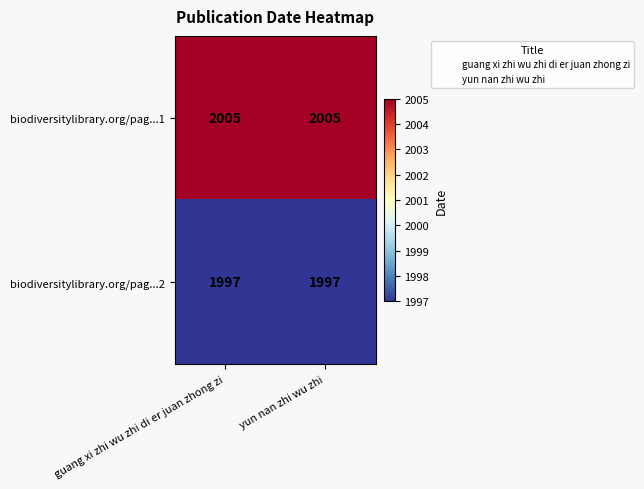

What is the minimum value for biodiversitylibrary.org/pag...2?

1997